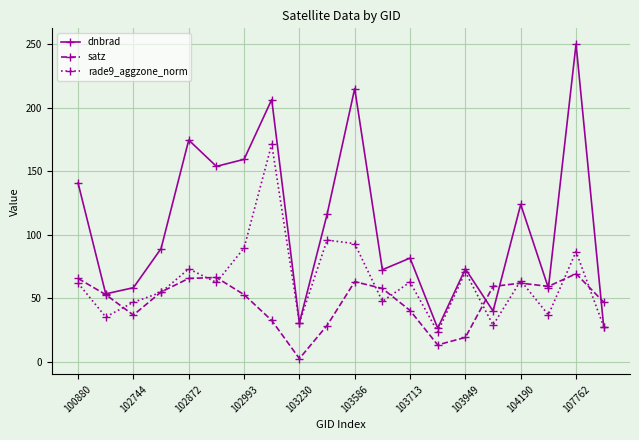

What is the value of the satz point at the 1st from the left?

65.5